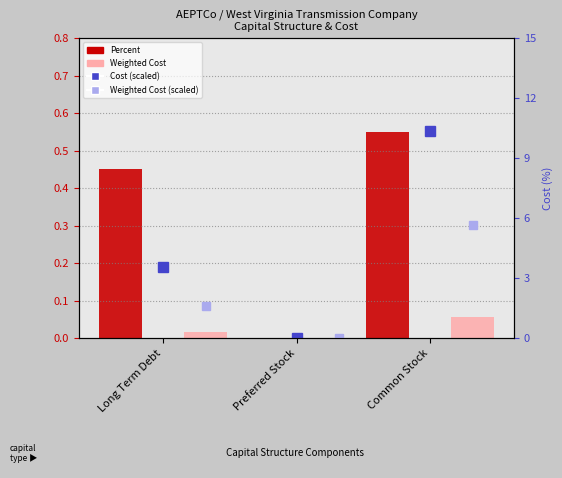

Does the chart contain stacked bars?

No